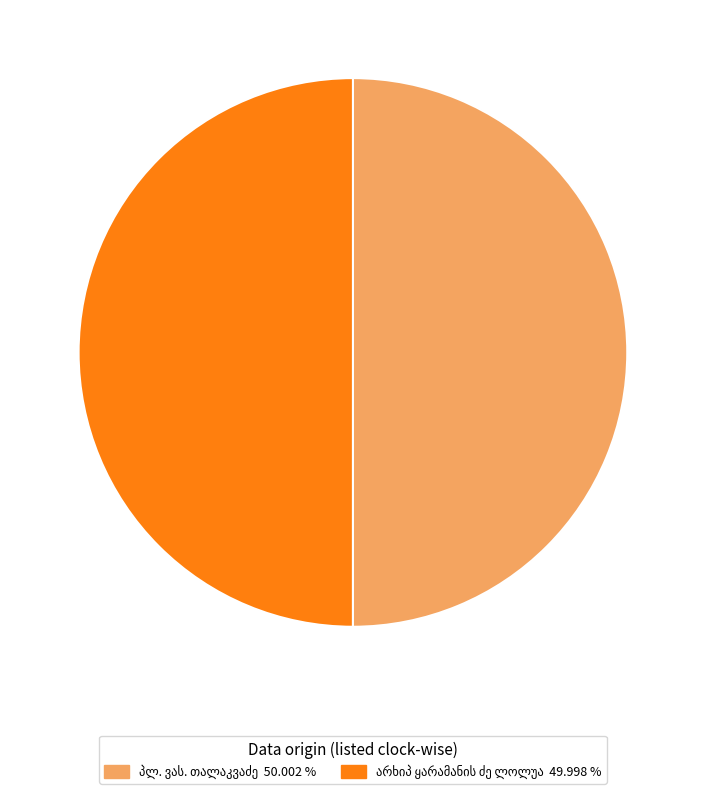

What is the smallest slice in the pie chart?

არხიპ ყარამანის ძე ლოლუა